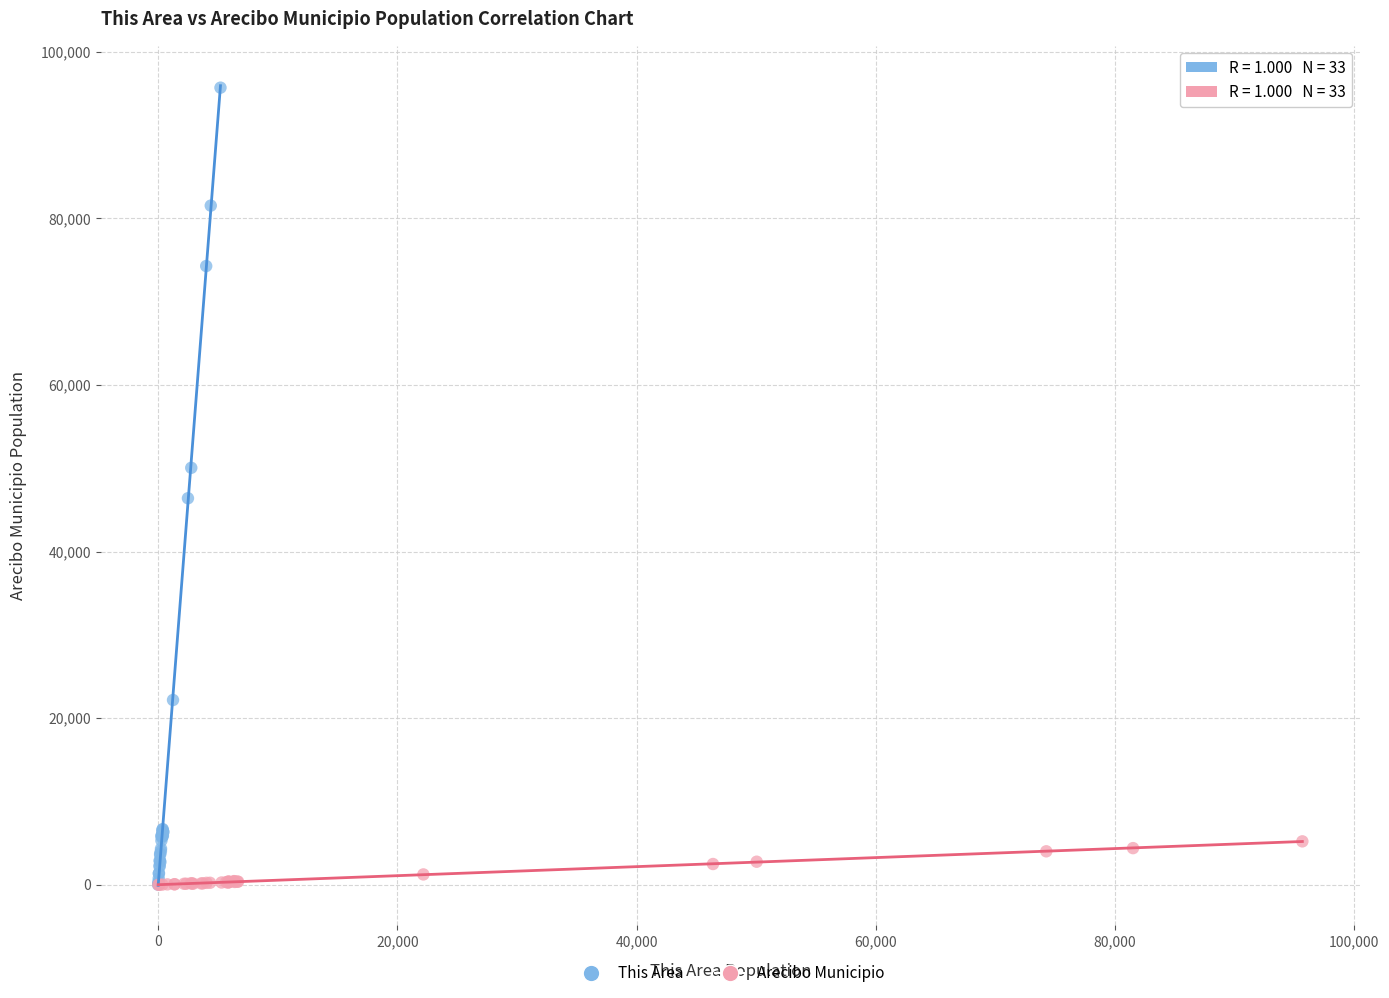

Which series contains the highest Y value?

This Area